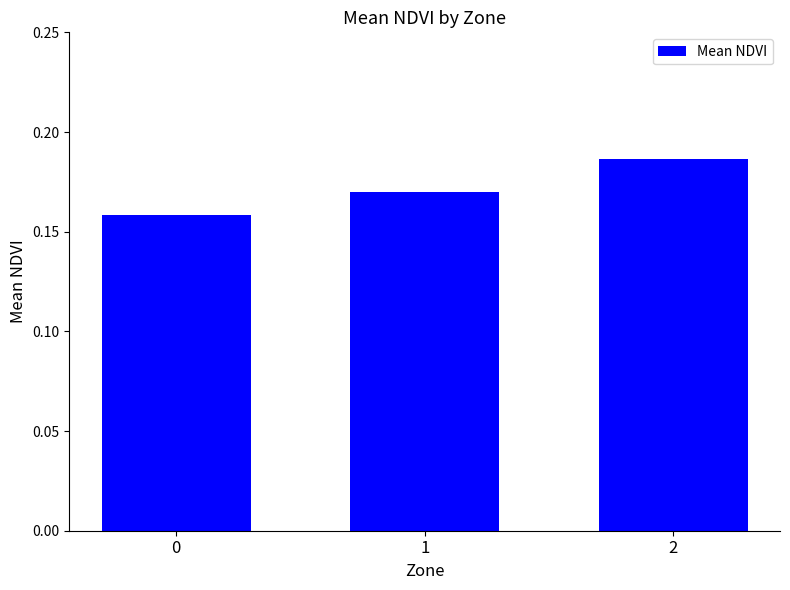

The chart shows a value of 0.1 at 1. True or false?

False